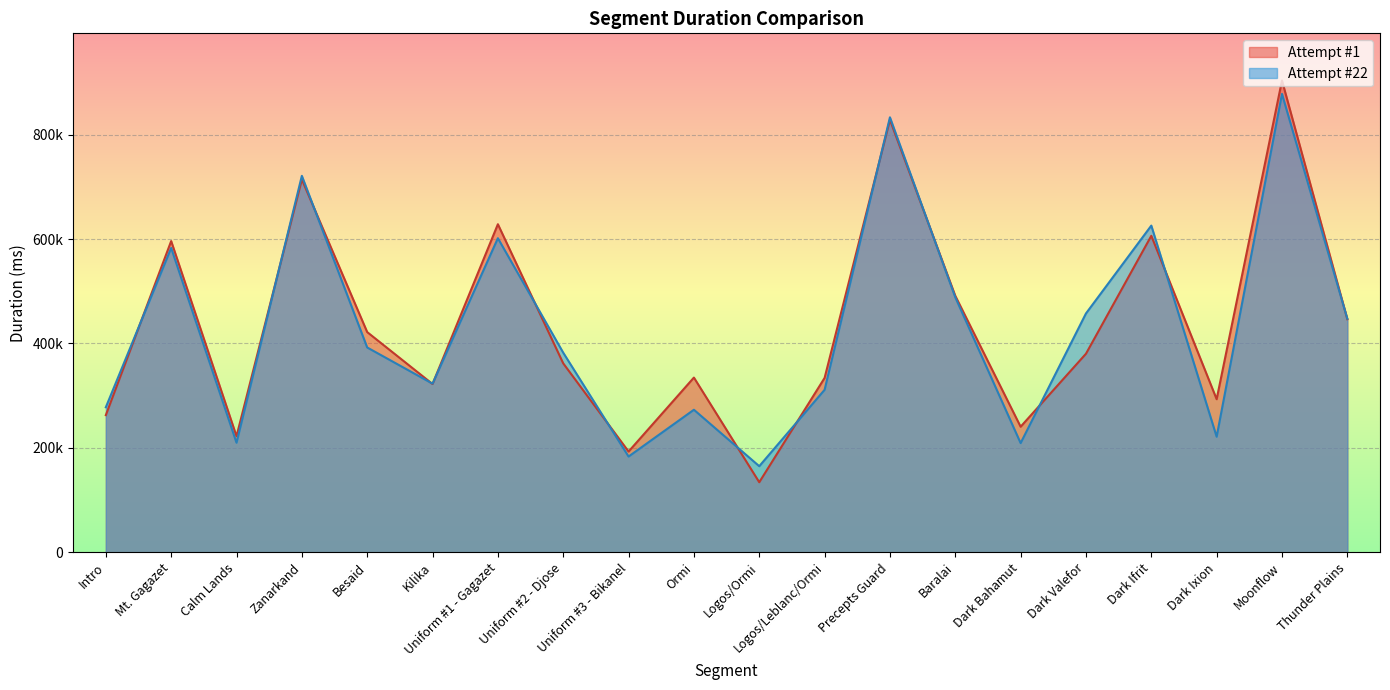

The Attempt #22 series shows 620768 at Uniform #2 - Djose. True or false?

False